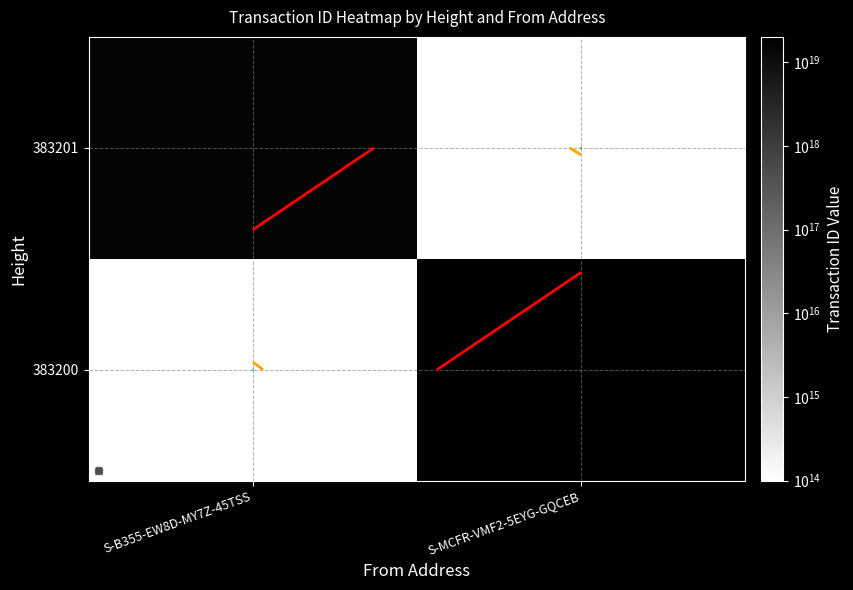

What is the greatest value displayed?

17832840446545913856